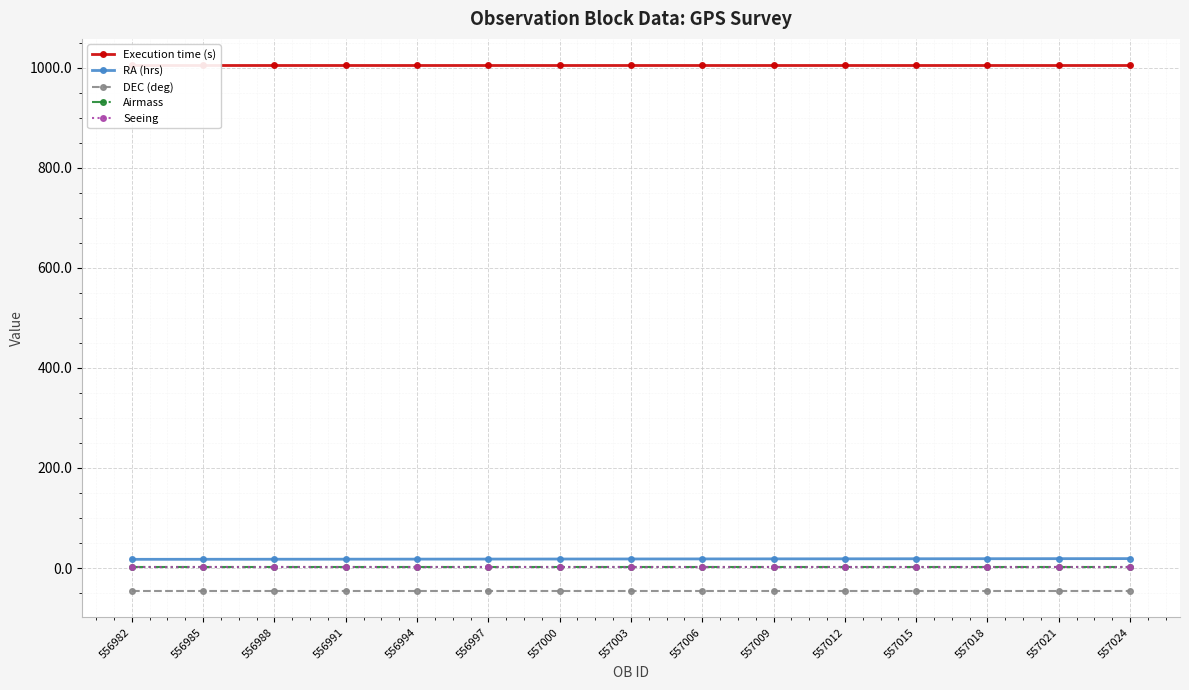

True or false: Airmass and DEC (deg) intersect in this chart.

False